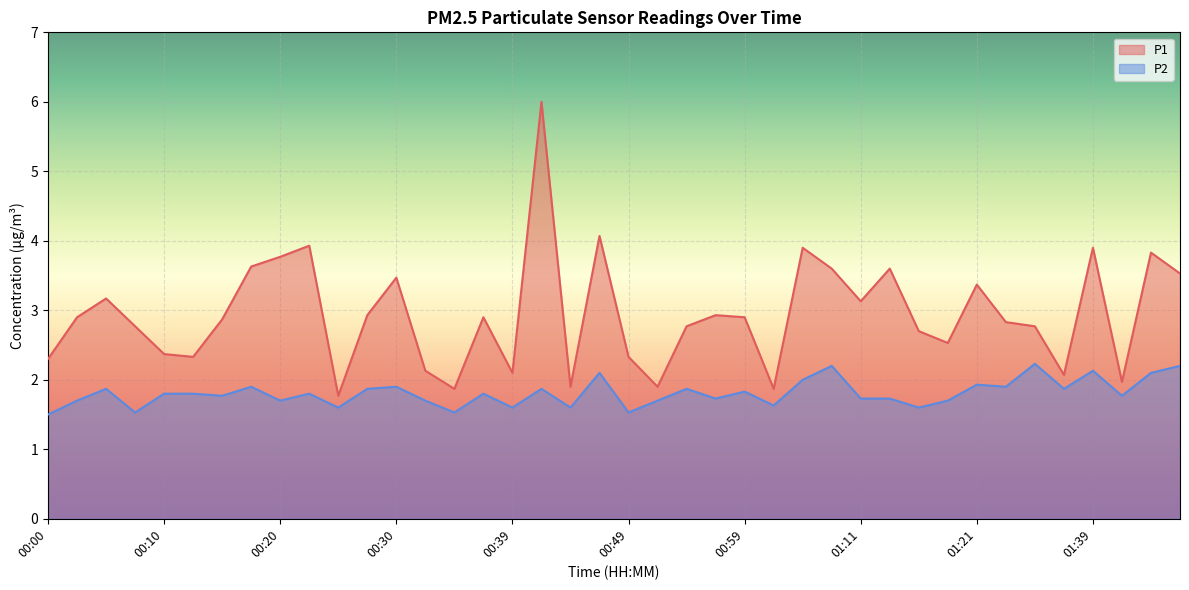

The value of P2 at 00:05 is 2.5. True or false?

False